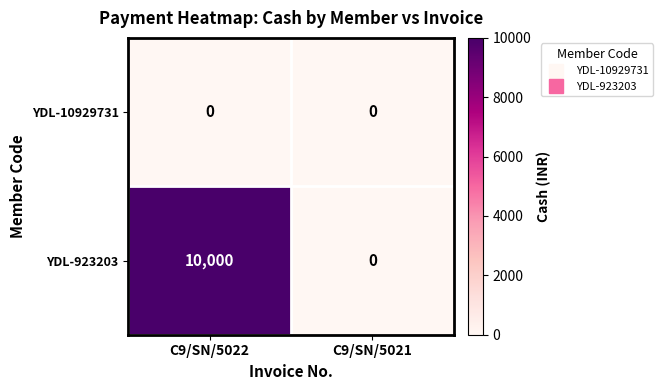

Reading left to right, what are all the values shown in this chart?

YDL-10929731: C9/SN/5022=0	C9/SN/5021=0
YDL-923203: C9/SN/5022=10000	C9/SN/5021=0